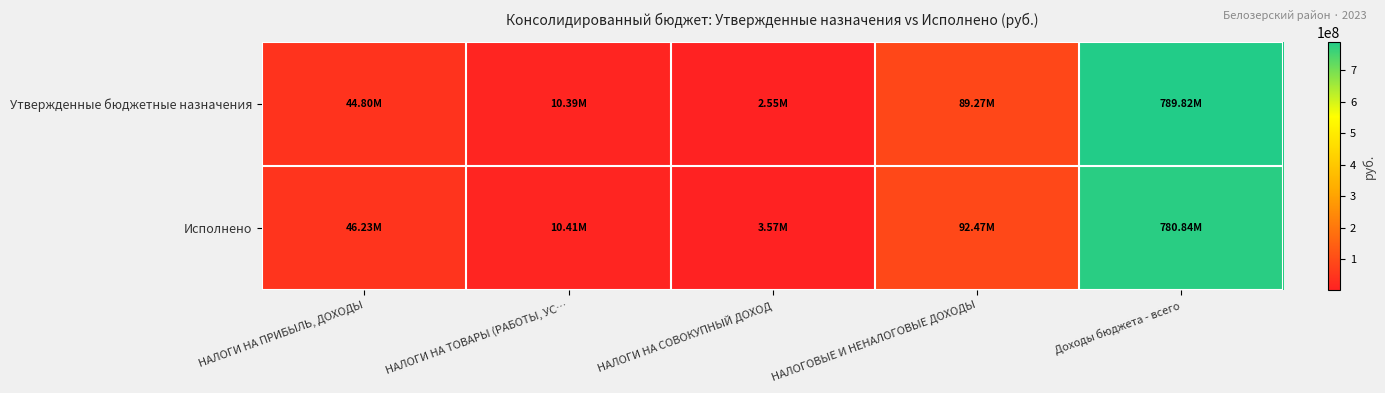

List the series in order of their overall mean, lowest first.

Исполнено, Утвержденные бюджетные назначения